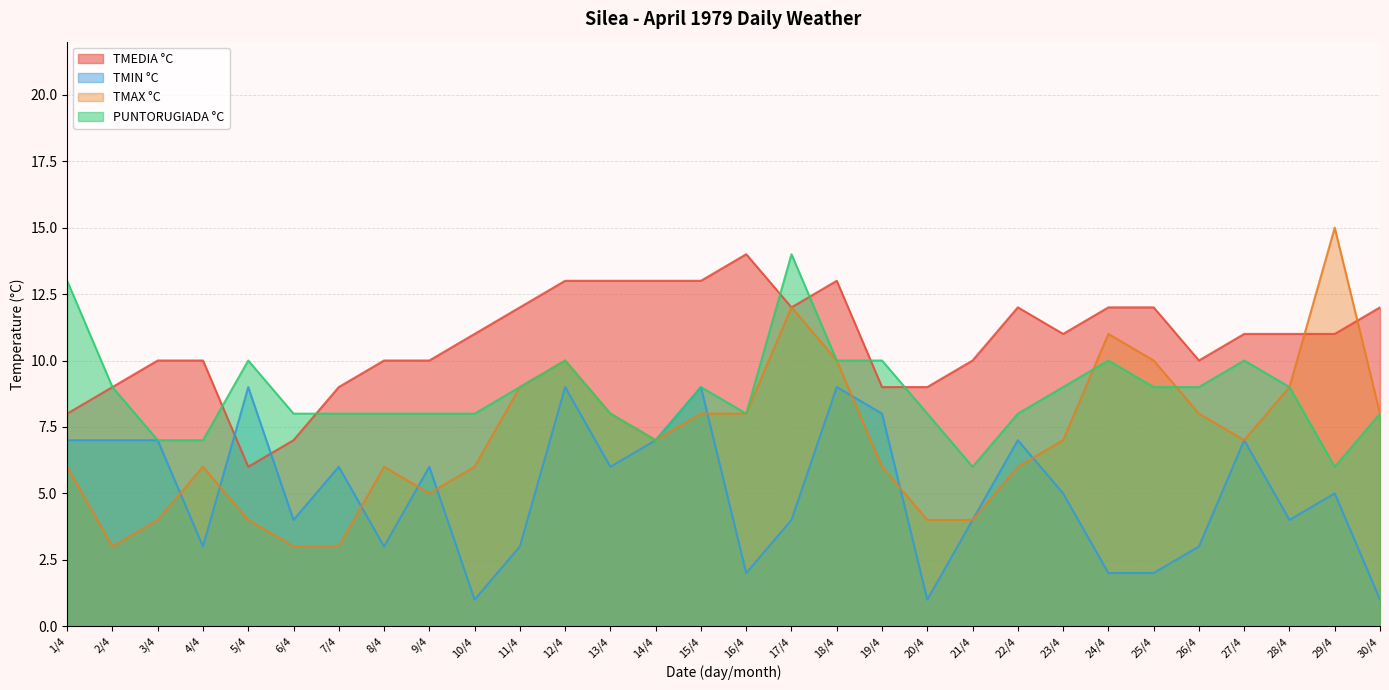

The value of TMEDIA °C at 26/4 is 10. True or false?

True